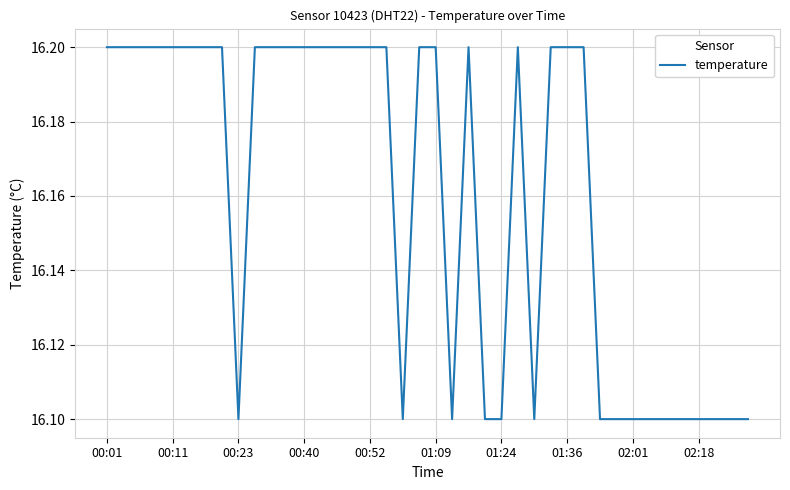

What is the smallest value displayed?

16.1